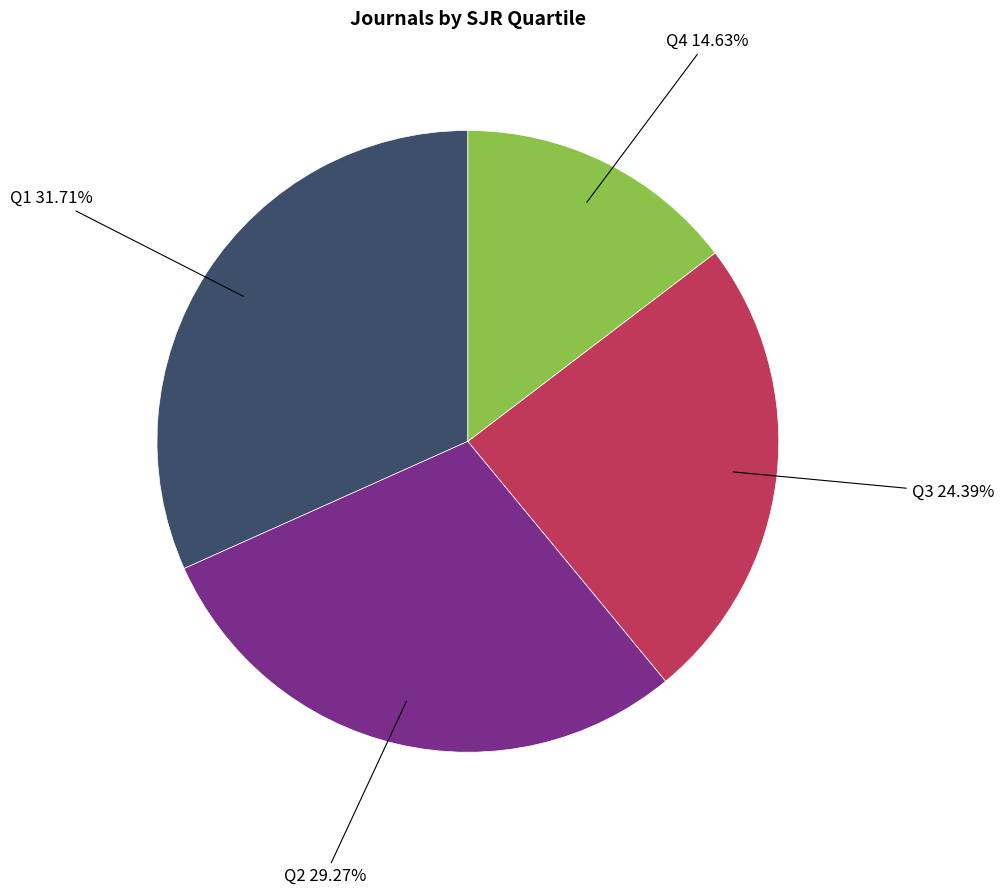

True or false: Q4 accounts for 15% of the total.

True